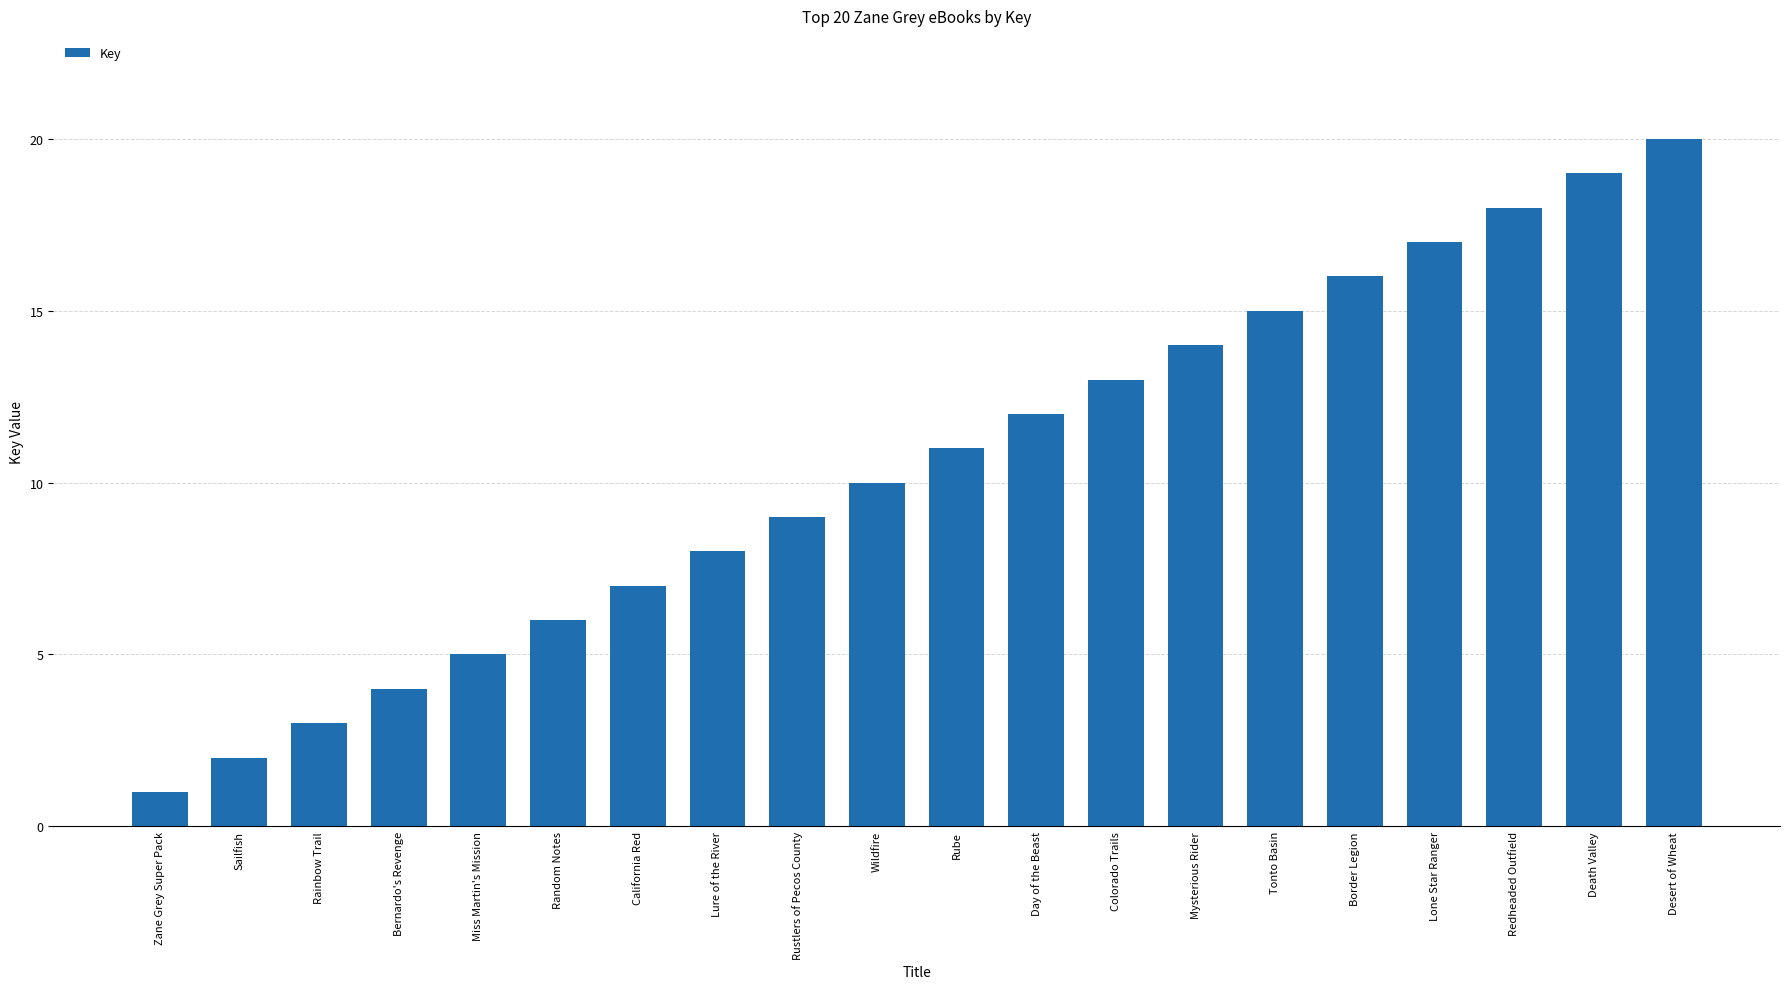

What is the label of the 16th bar from the left?

Border Legion